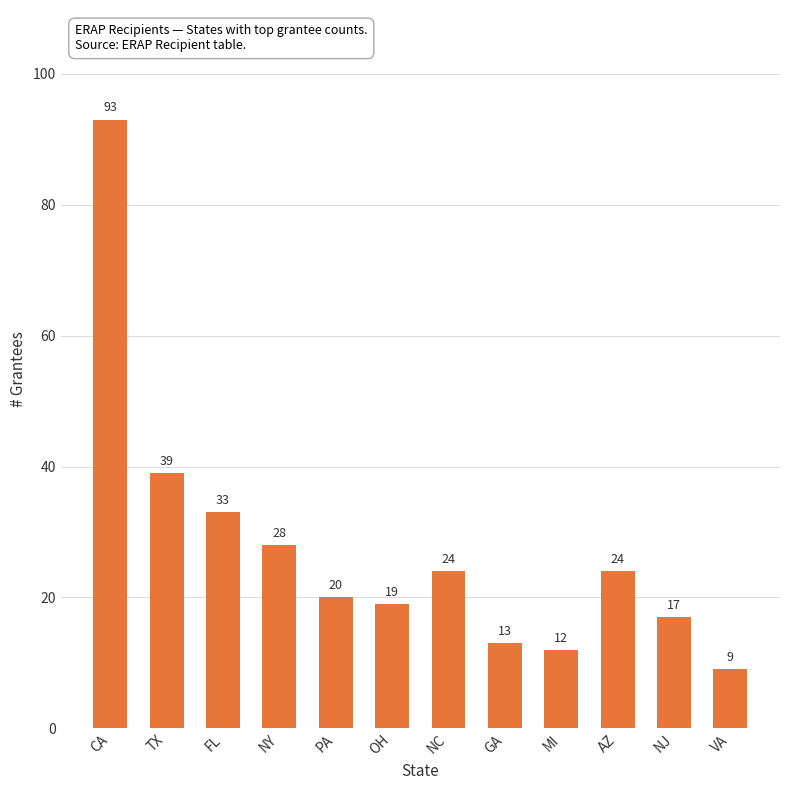

At which label is the value closest to 51?

TX